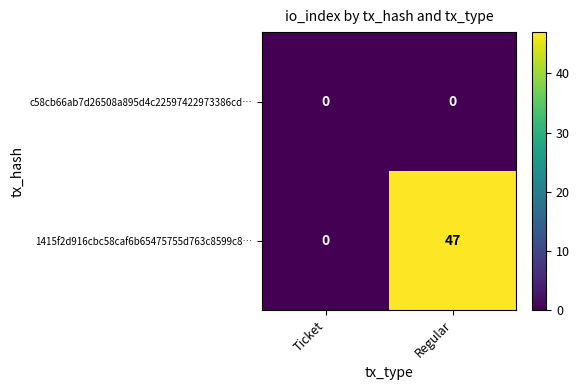

True or false: 1415f2d916cbc58caf6b65475755d763c8599c8… has a value of 47 at Regular.

True